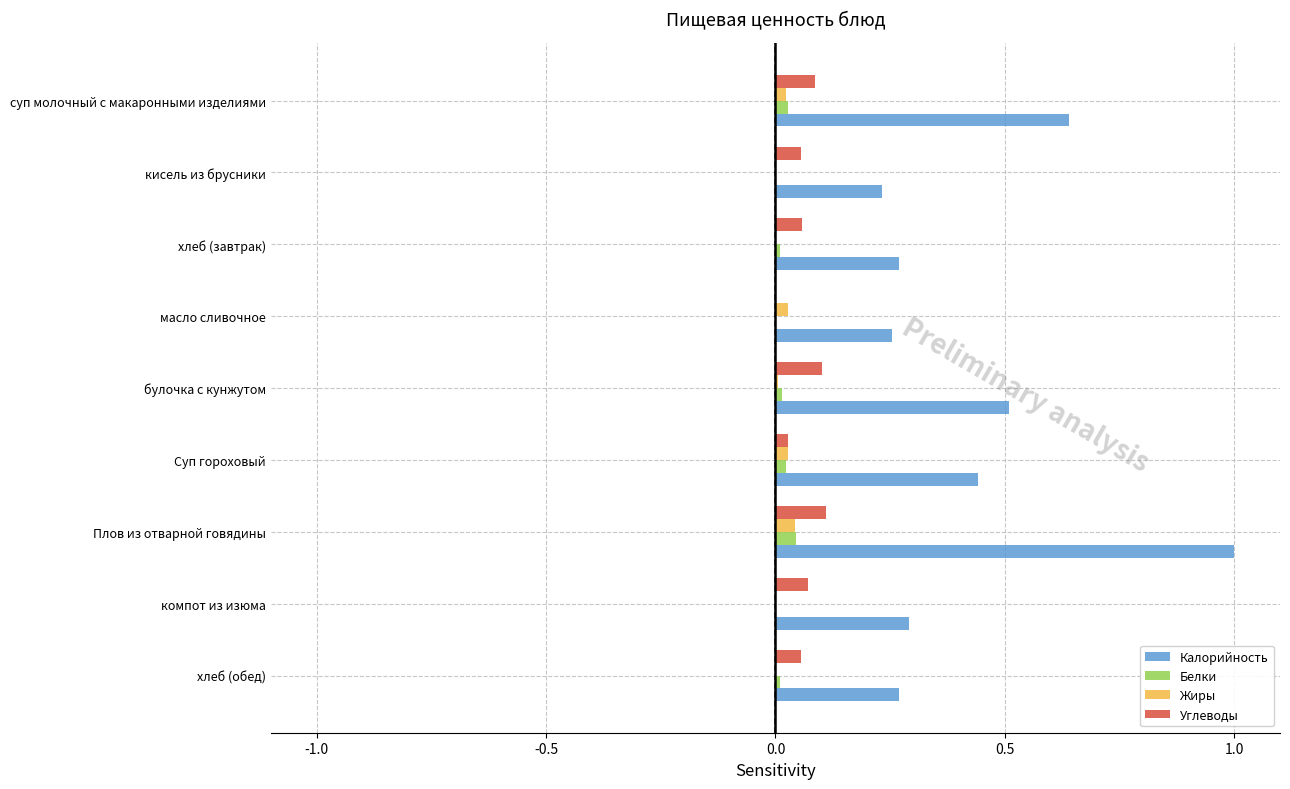

The value of Калорийность at кисель из брусники is 0.1. True or false?

False